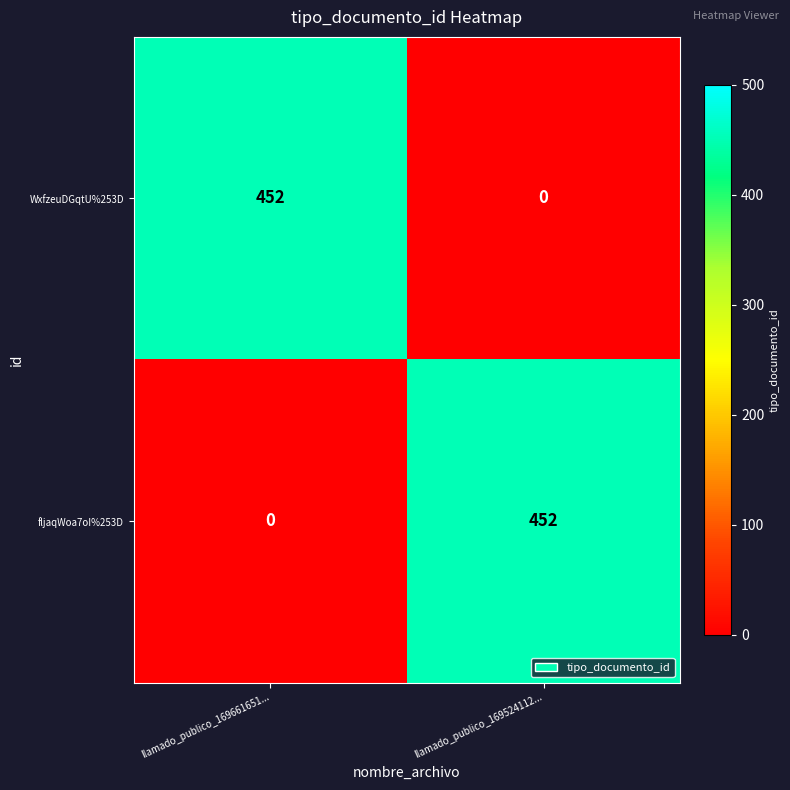

What is the sum of all fljaqWoa7oI%253D values?

452